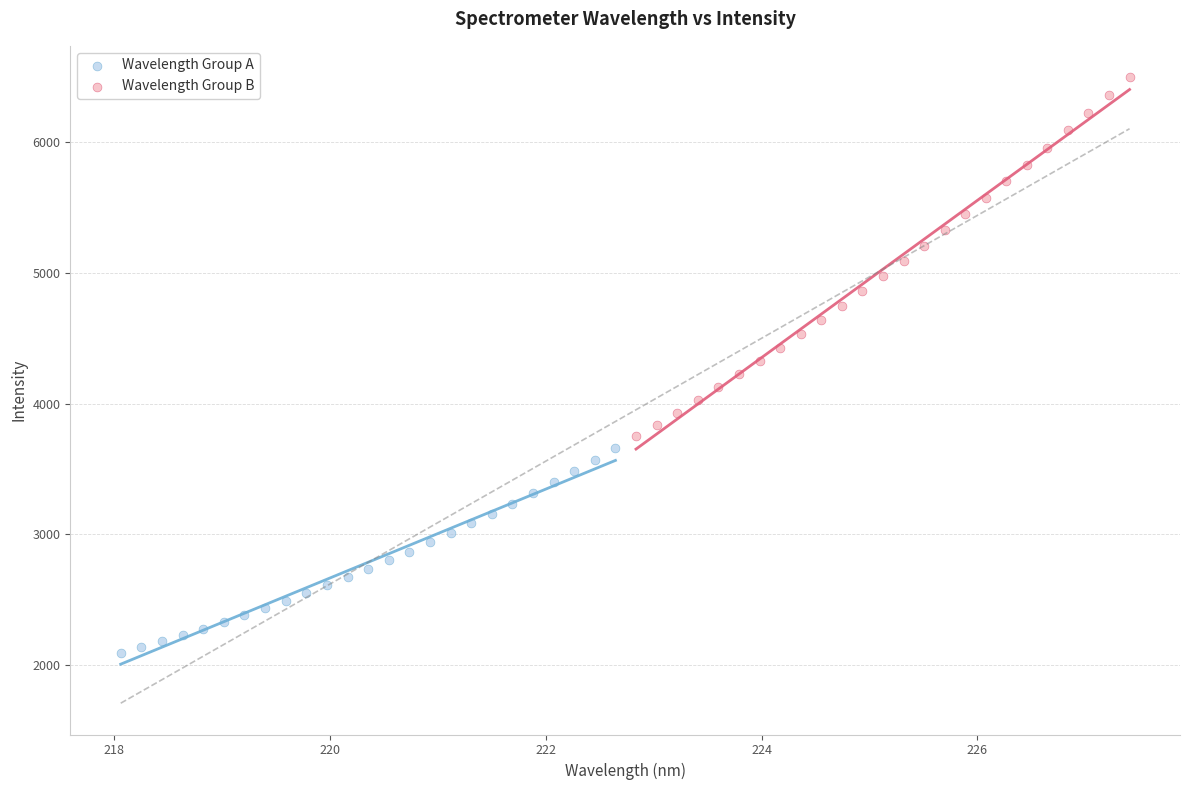

Which series reaches the minimum Y coordinate?

Wavelength Group A